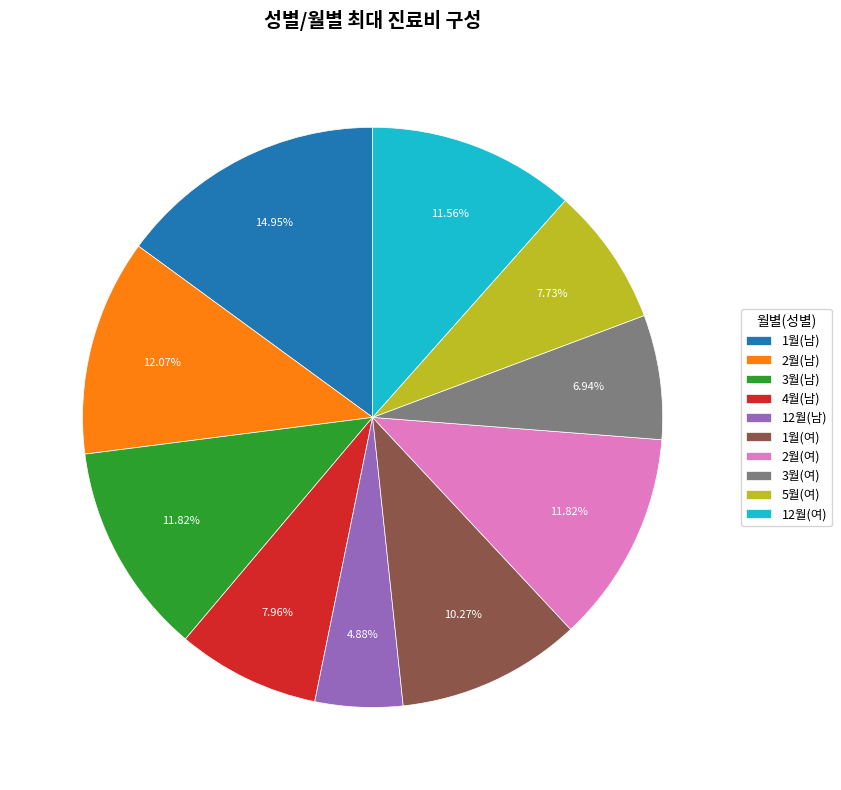

Approximately how many times larger is the value at 1월(남) compared to 3월(남)?

1.3